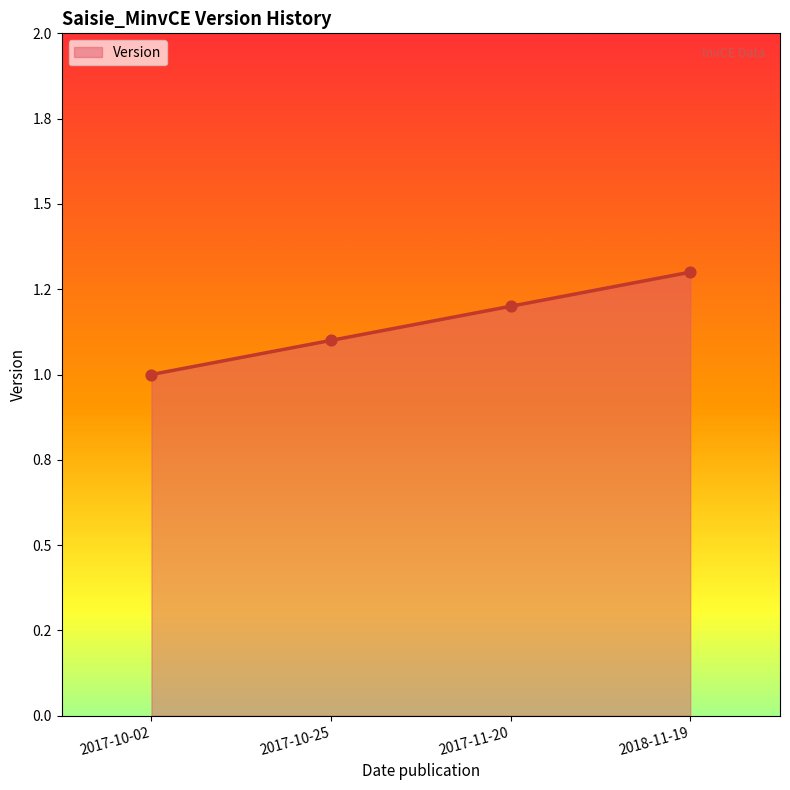

Which has a higher value, 2017-10-25 or 2017-11-20?

2017-11-20